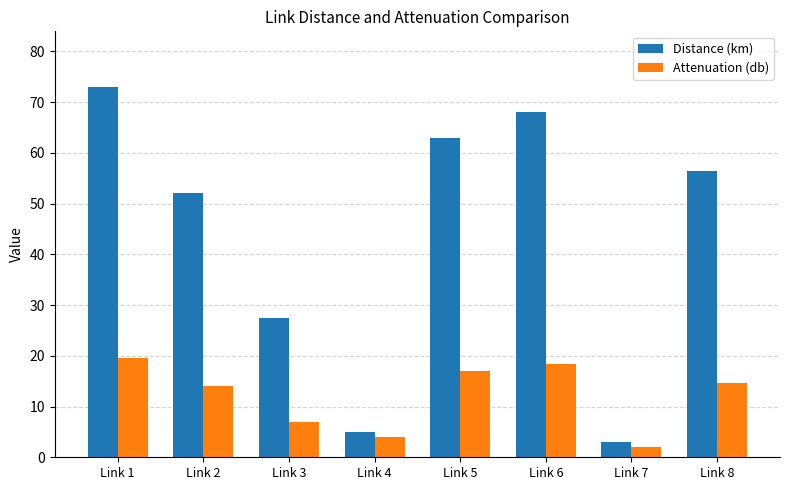

Reading left to right, what are all the values shown in this chart?

Distance (km): Link 1=73.0	Link 2=52.1	Link 3=27.5	Link 4=5.0	Link 5=62.9	Link 6=68.1	Link 7=3.0	Link 8=56.4
Attenuation (db): Link 1=19.6	Link 2=14.0	Link 3=7.0	Link 4=4.0	Link 5=16.9	Link 6=18.3	Link 7=2.0	Link 8=14.6